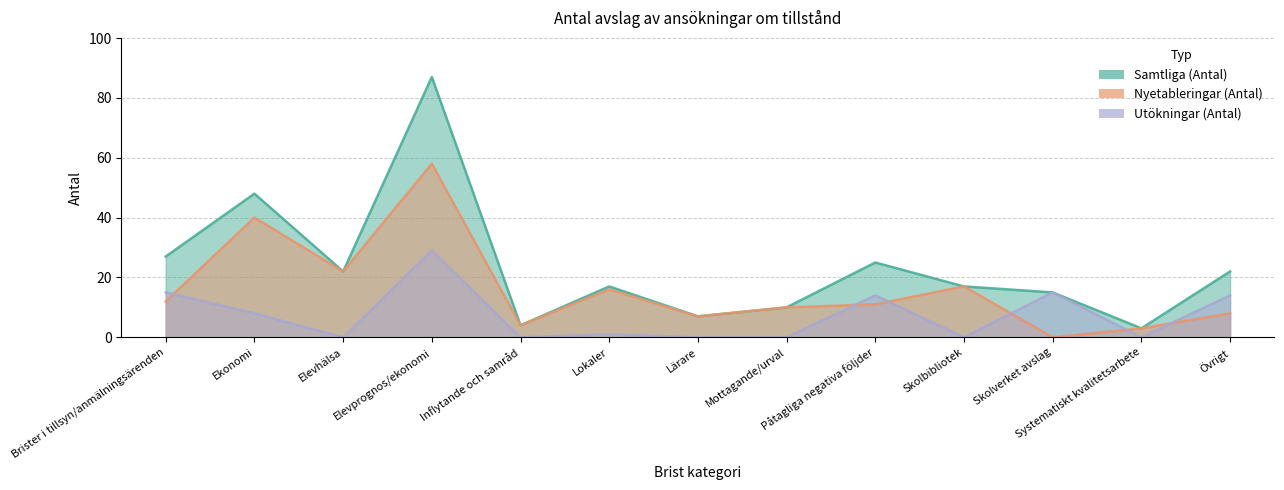

What is the label of the 13th point from the right?

Brister i tillsyn/anmälningsärenden